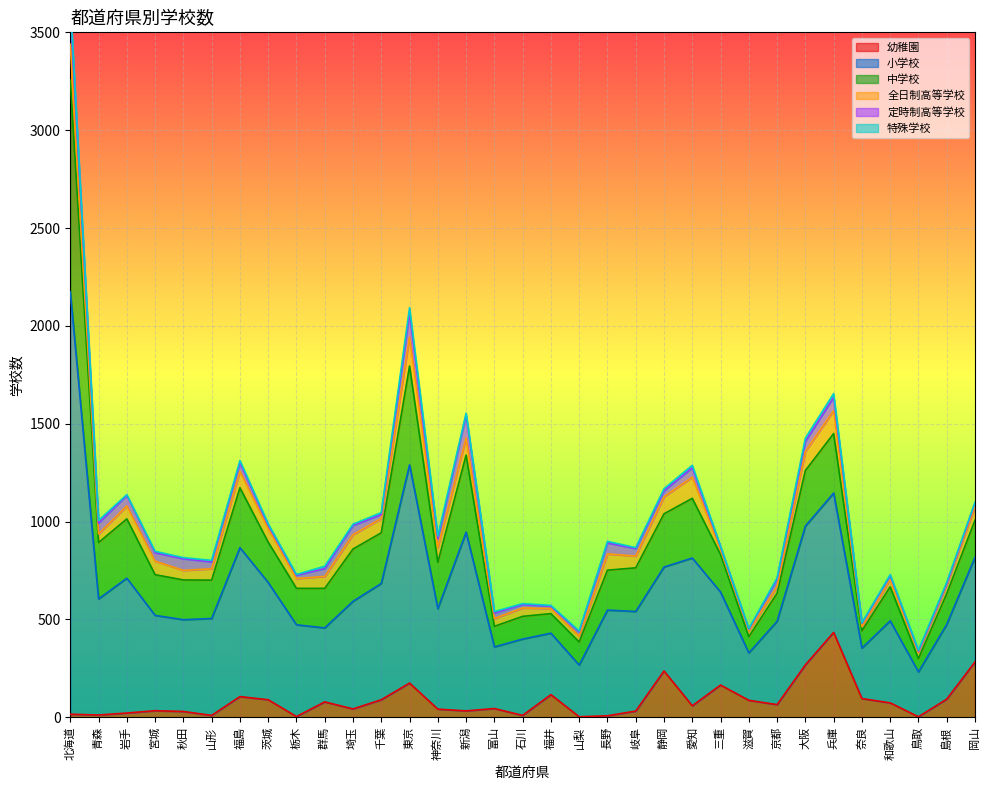

Reading right to left, list all the values displayed in this chart.

幼稚園: 岡山=283	島根=93	鳥取=3	和歌山=74	奈良=96	兵庫=434	大阪=268	京都=65	滋賀=87	三重=165	愛知=59	静岡=237	岐阜=32	長野=8	山梨=3	福井=116	石川=10	富山=45	新潟=33	神奈川=42	東京=175	千葉=90	埼玉=43	群馬=79	栃木=4	茨城=90	福島=106	山形=10	秋田=30	宮城=34	岩手=22	青森=12	北海道=16
小学校: 岡山=535	島根=382	鳥取=229	和歌山=419	奈良=258	兵庫=712	大阪=709	京都=426	滋賀=242	三重=475	愛知=755	静岡=531	岐阜=509	長野=540	山梨=264	福井=314	石川=390	富山=315	新潟=913	神奈川=513	東京=1115	千葉=594	埼玉=550	群馬=378	栃木=469	茨城=599	福島=761	山形=495	秋田=469	宮城=487	岩手=689	青森=593	北海道=2158
中学校: 岡山=189	島根=157	鳥取=68	和歌山=174	奈良=88	兵庫=304	大阪=284	京都=143	滋賀=83	三重=192	愛知=305	静岡=272	岐阜=223	長野=204	山梨=118	福井=100	石川=116	富山=105	新潟=394	神奈川=237	東京=505	千葉=259	埼玉=267	群馬=202	栃木=186	茨城=206	福島=306	山形=196	秋田=203	宮城=208	岩手=303	青森=288	北海道=1081
全日制高等学校: 岡山=71	島根=45	鳥取=32	和歌山=36	奈良=22	兵庫=117	大阪=98	京都=35	滋賀=31	三重=24	愛知=108	静岡=87	岐阜=60	長野=83	山梨=30	福井=26	石川=43	富山=40	新潟=87	神奈川=76	東京=147	千葉=73	埼玉=73	群馬=61	栃木=50	茨城=68	福島=84	山形=58	秋田=49	宮城=69	岩手=66	青森=44	北海道=184
定時制高等学校: 岡山=17	島根=6	鳥取=6	和歌山=22	奈良=16	兵庫=68	大阪=50	京都=37	滋賀=7	三重=15	愛知=48	静岡=30	岐阜=38	長野=56	山梨=22	福井=12	石川=17	富山=28	新潟=117	神奈川=46	東京=123	千葉=20	埼玉=47	群馬=40	栃木=17	茨城=20	福島=44	山形=35	秋田=59	宮城=43	岩手=54	青森=55	北海道=197
特殊学校: 岡山=4	島根=7	鳥取=5	和歌山=4	奈良=3	兵庫=19	大阪=18	京都=7	滋賀=3	三重=3	愛知=13	静岡=11	岐阜=5	長野=8	山梨=4	福井=4	石川=5	富山=7	新潟=10	神奈川=13	東京=28	千葉=10	埼玉=7	群馬=12	栃木=4	茨城=6	福島=11	山形=8	秋田=6	宮城=7	岩手=4	青森=14	北海道=20